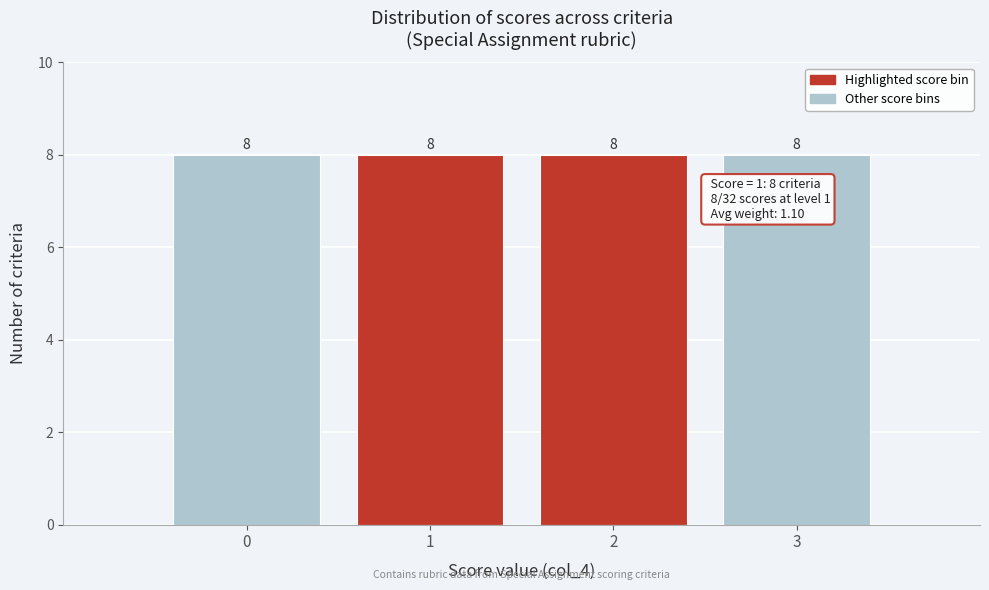

How tall is the bar that spans 2.5 to 3.5 on the x-axis?

8